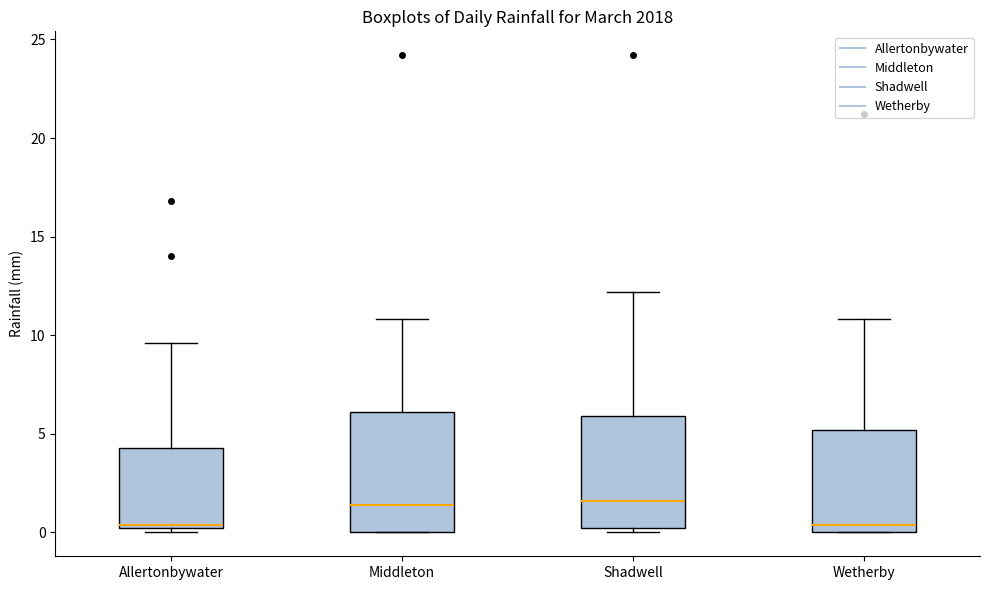

Where does the median line of the box for Allertonbywater sit on the y-axis? The values are not printed on the chart, so give them approximately, as read against the axis.

0.5